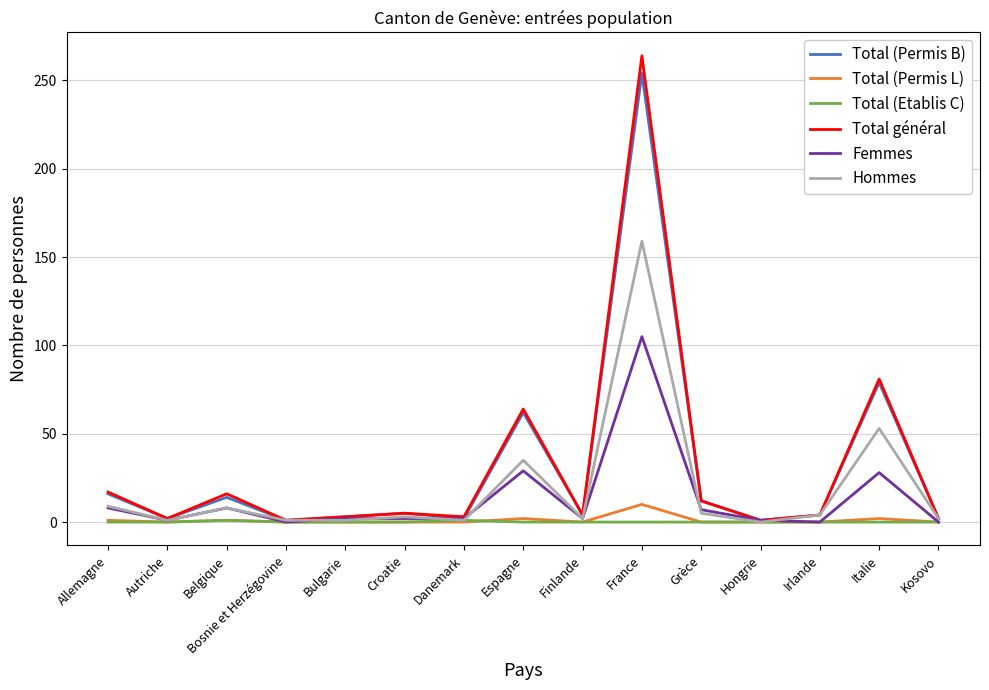

Rank the series by their maximum value, from highest to lowest.

Total général, Total (Permis B), Hommes, Femmes, Total (Permis L), Total (Etablis C)